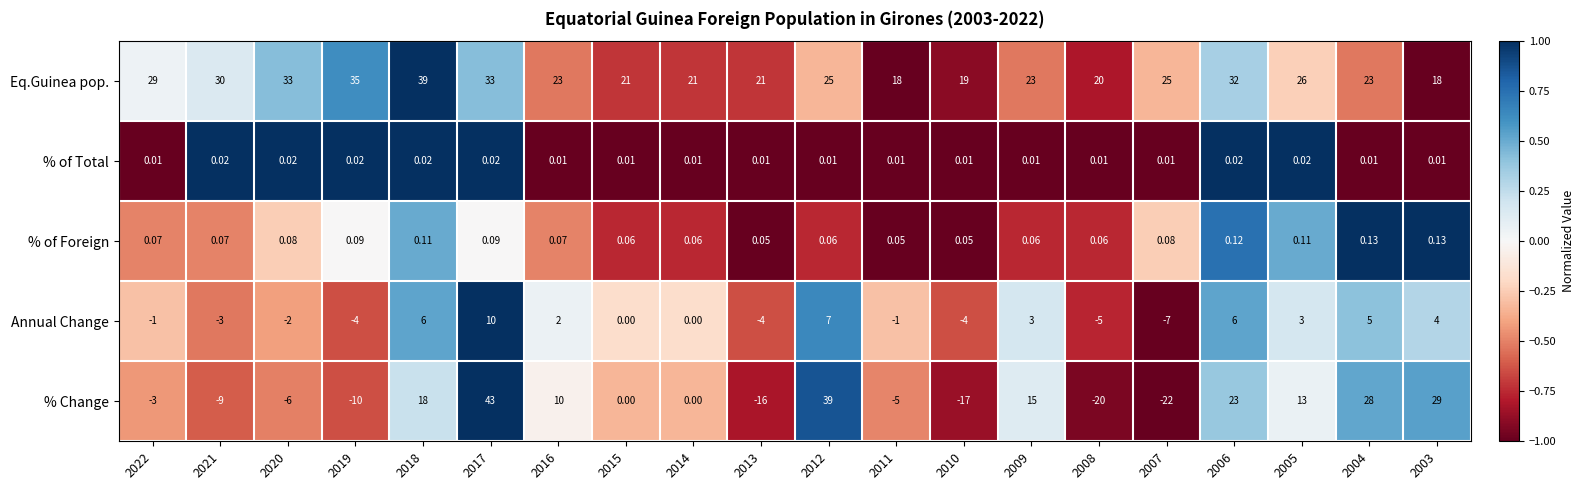

How many distinct data groups are displayed?

5